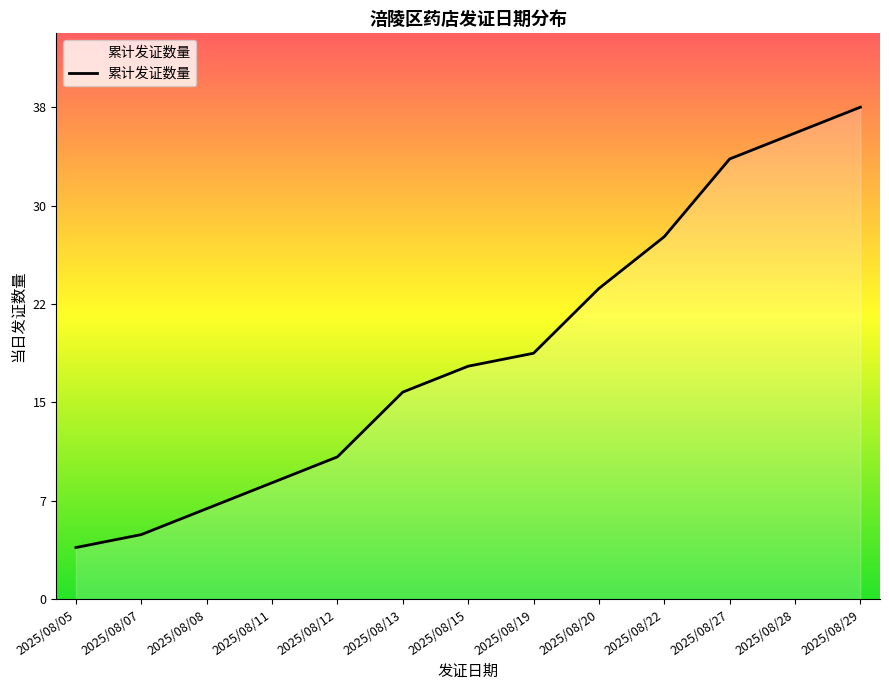

Does the chart display data point markers on the line(s)?

No